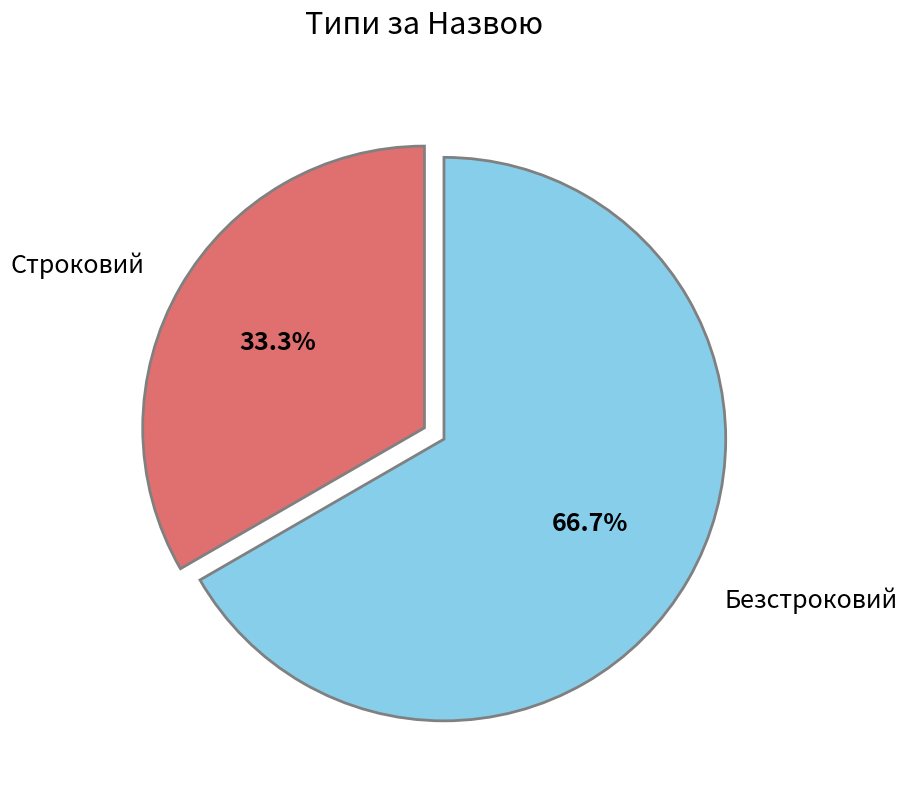

The Безстроковий slice represents 60% of the pie. True or false?

False